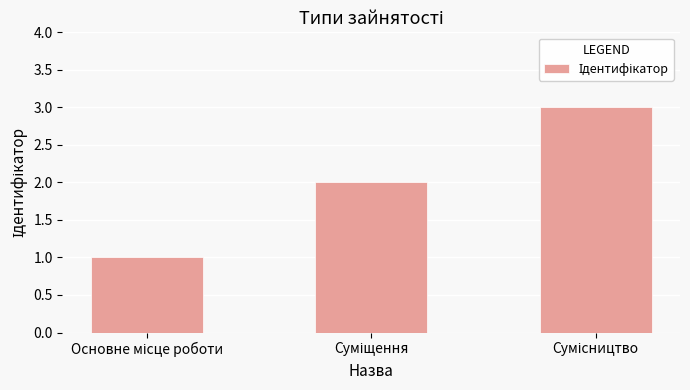

What is the sum of all values?

6